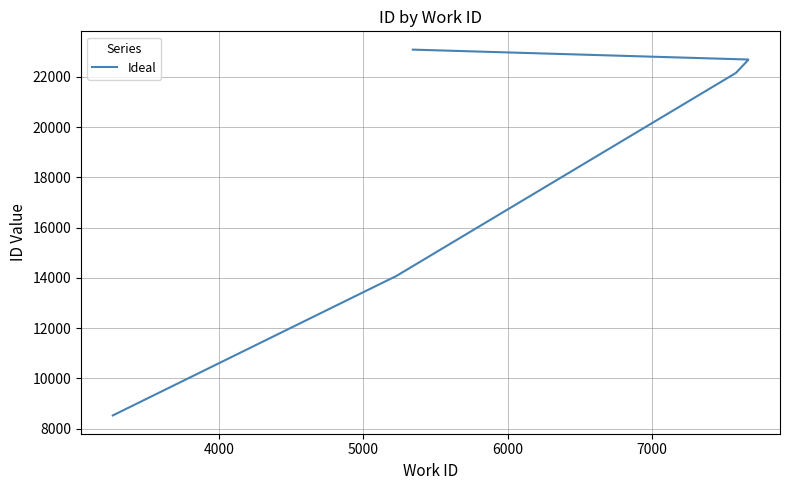

The value at 8 is 5247. True or false?

False